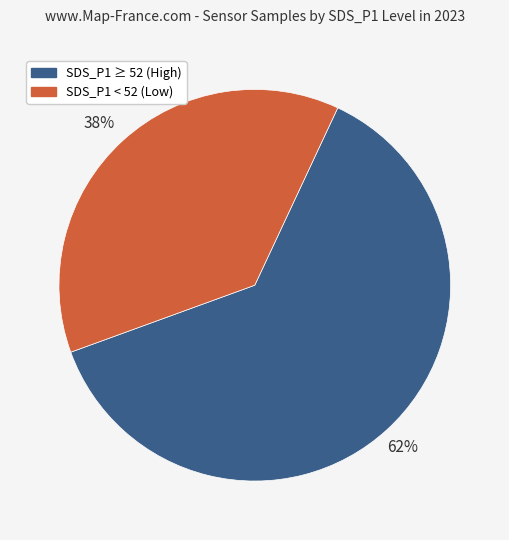

How many slices are in this pie chart?

2